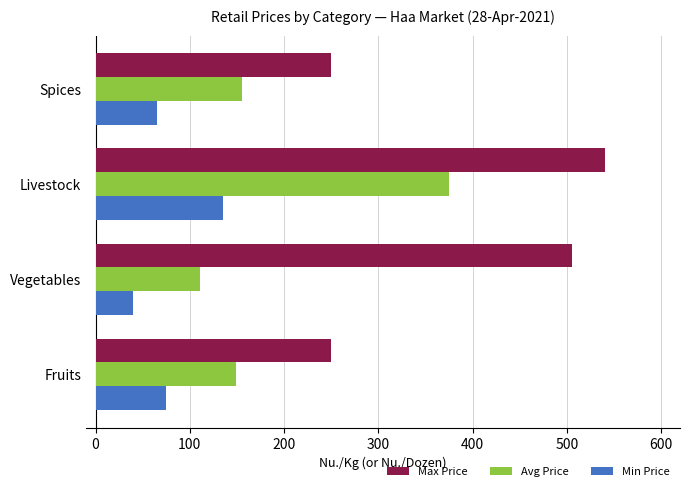

What is the approximate value of Min Price at Fruits?

75.0